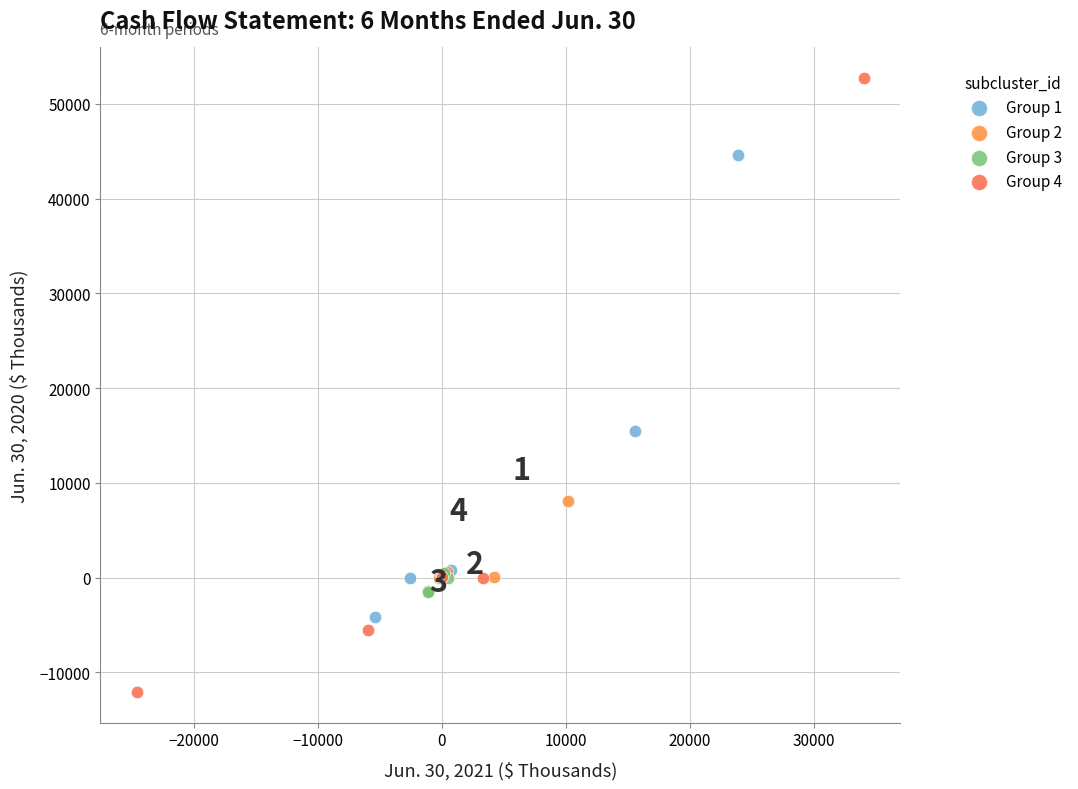

Which series contains the highest Y value?

Group 4